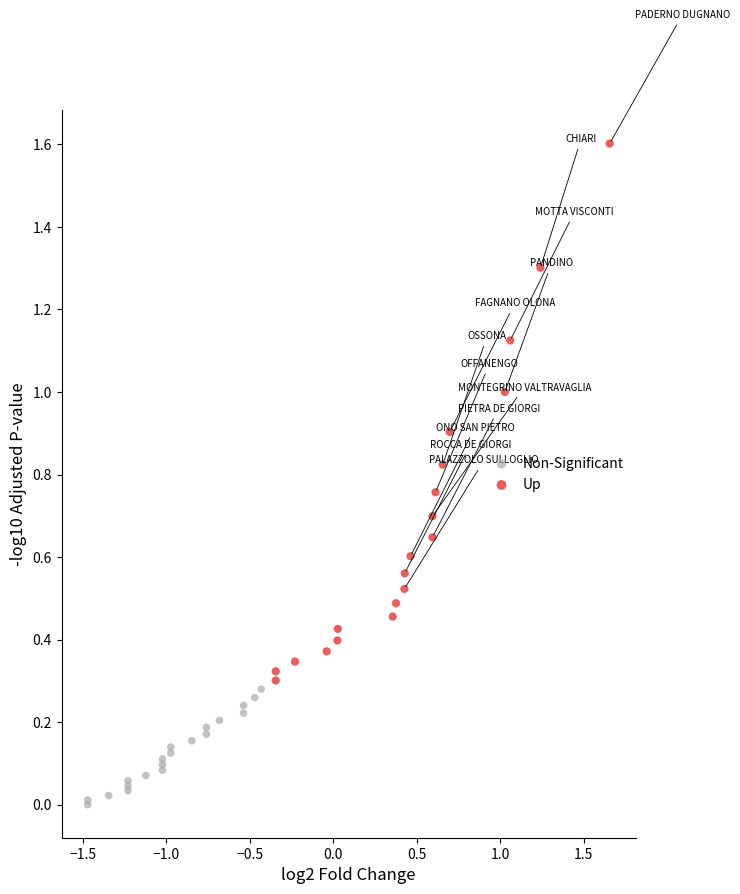

What are all the series names shown in the legend?

Non-Significant, Up